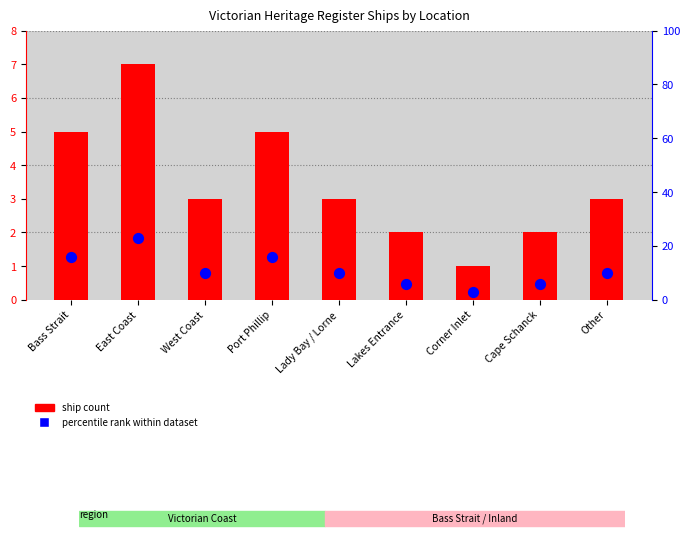

Which series has the largest total across all categories?

percentile rank within dataset